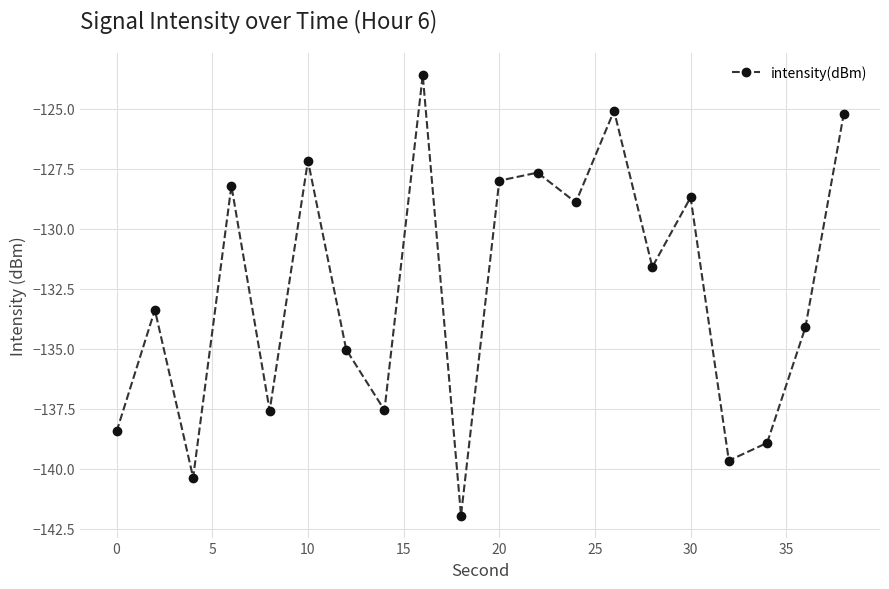

How many points are lower than both their immediate neighbors (excluding endpoints)?

7